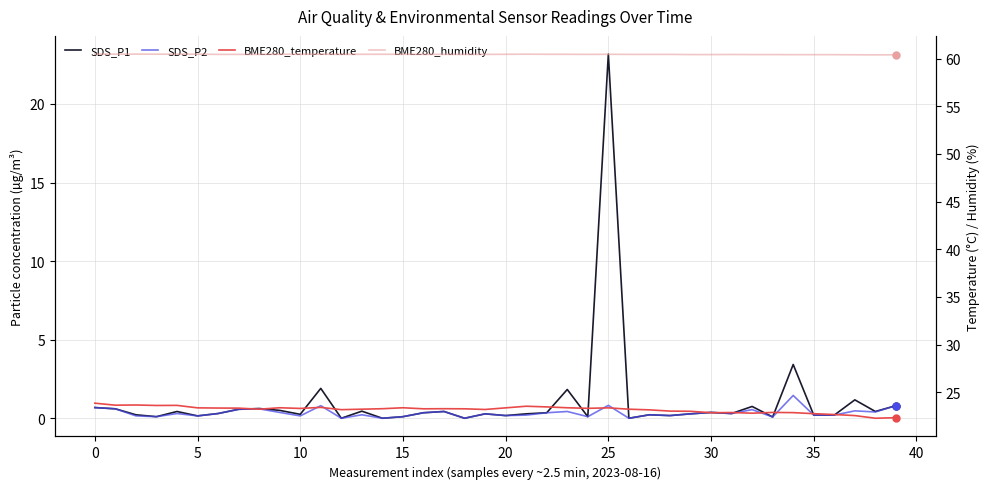

True or false: BME280_temperature and SDS_P1 cross at least once.

False